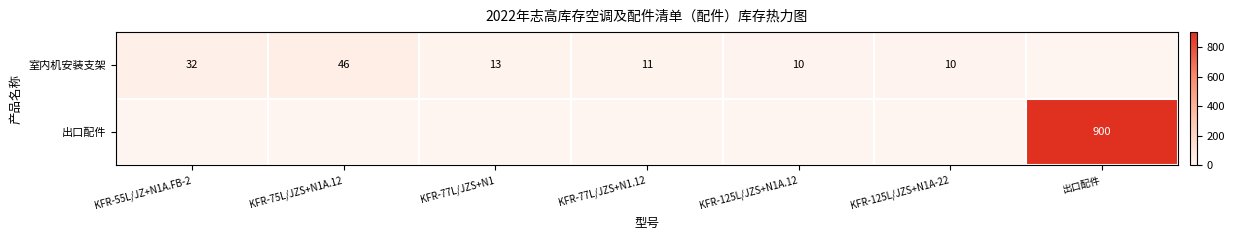

What is the sum of the 室内机安装支架 values at KFR-77L/JZS+N1.12 and KFR-75L/JZS+N1A.12?

57